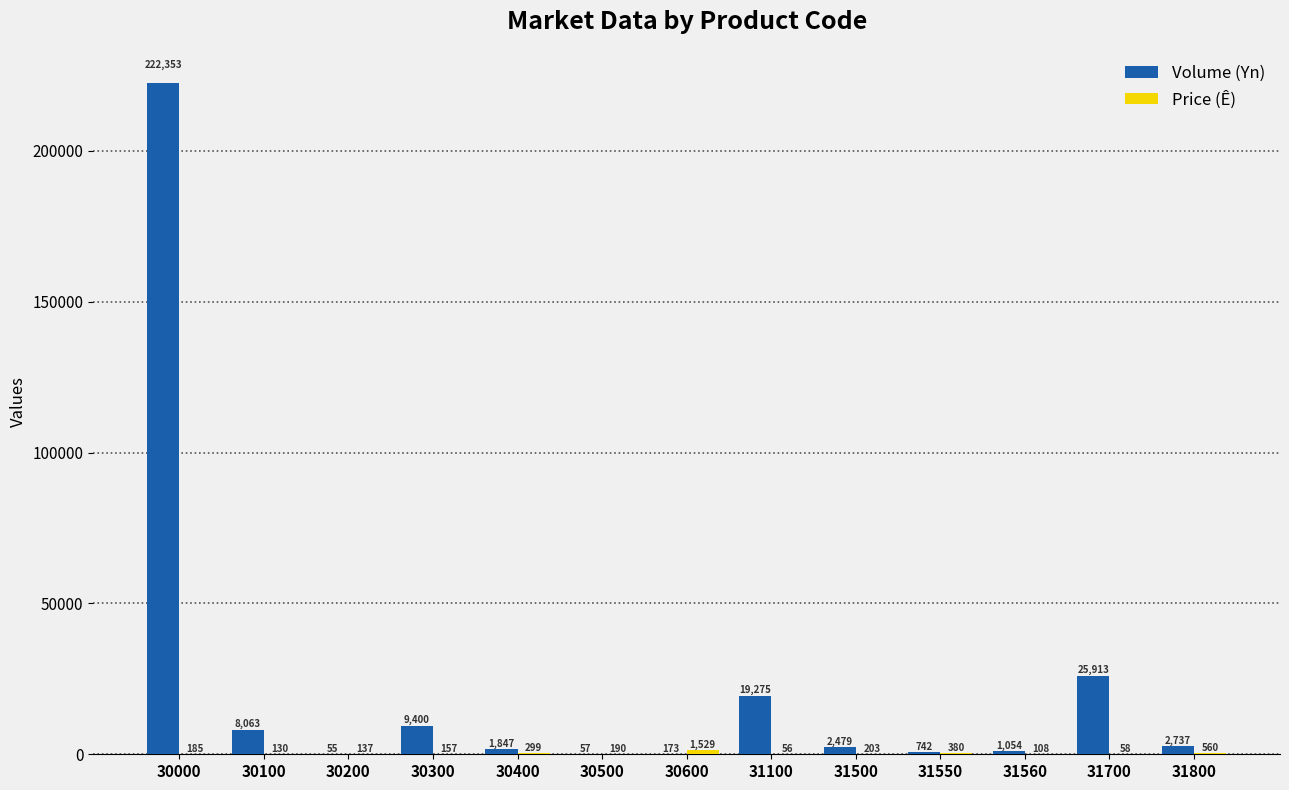

Where is Volume (Yn) nearest to the value 111204?

31700